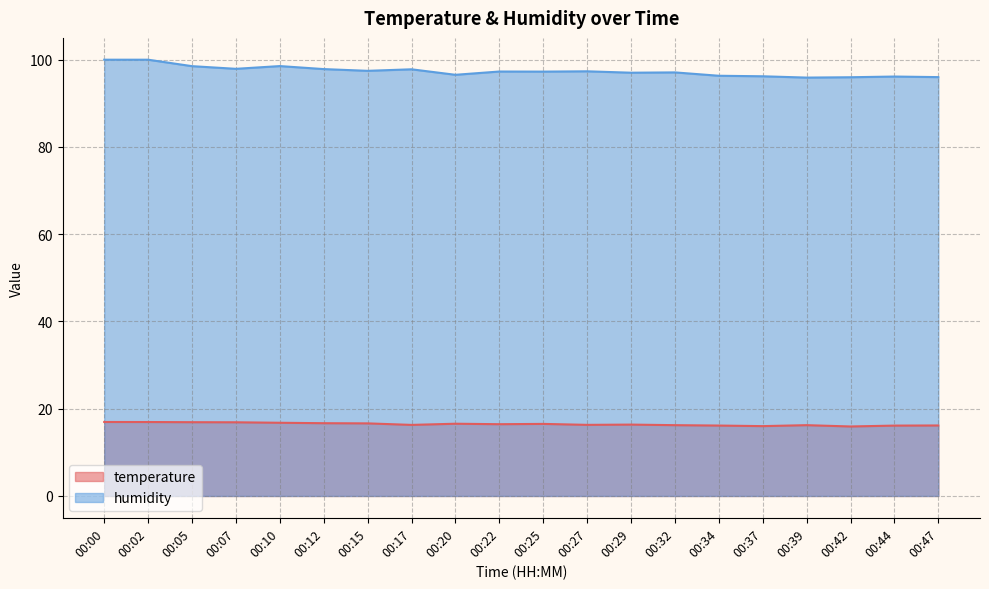

True or false: temperature and humidity cross at least once.

False